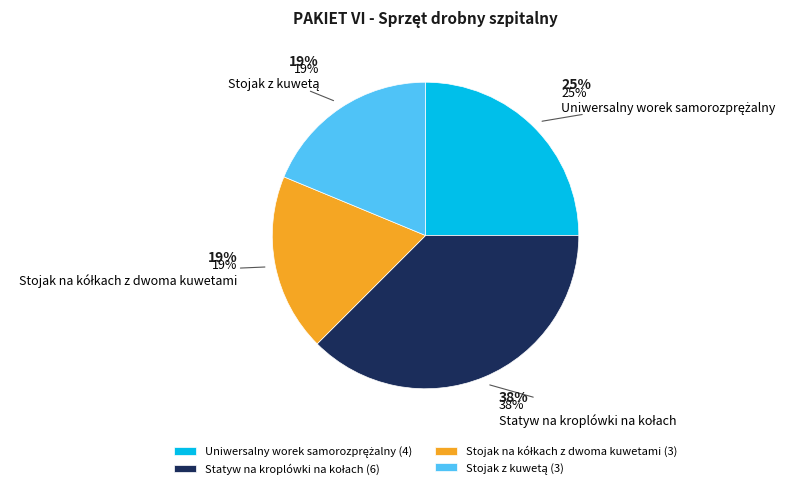

What is the ratio of the value at Stojak z kuwetą to the value at Statyw na kroplówki na kołach?

0.5